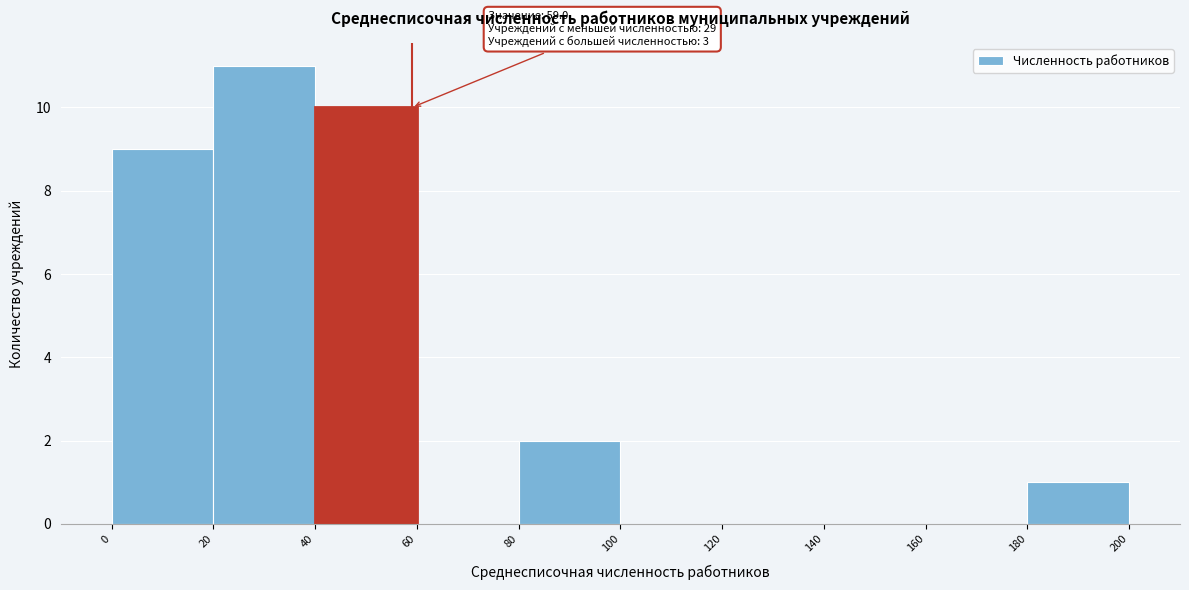

Which range on the x-axis has the tallest bar?

20 to 40